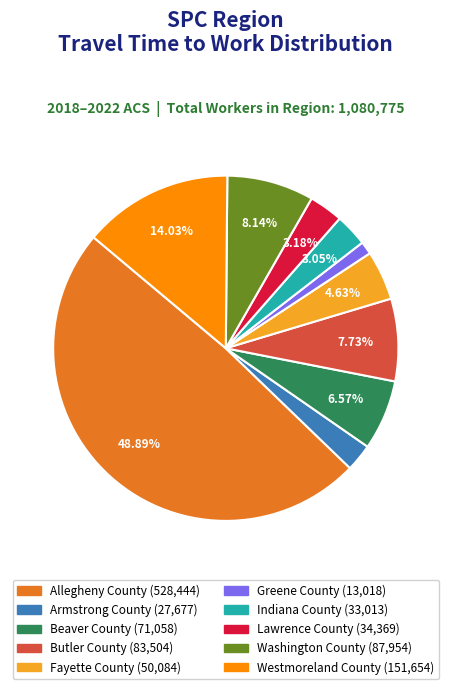

True or false: Allegheny County accounts for 49% of the total.

True